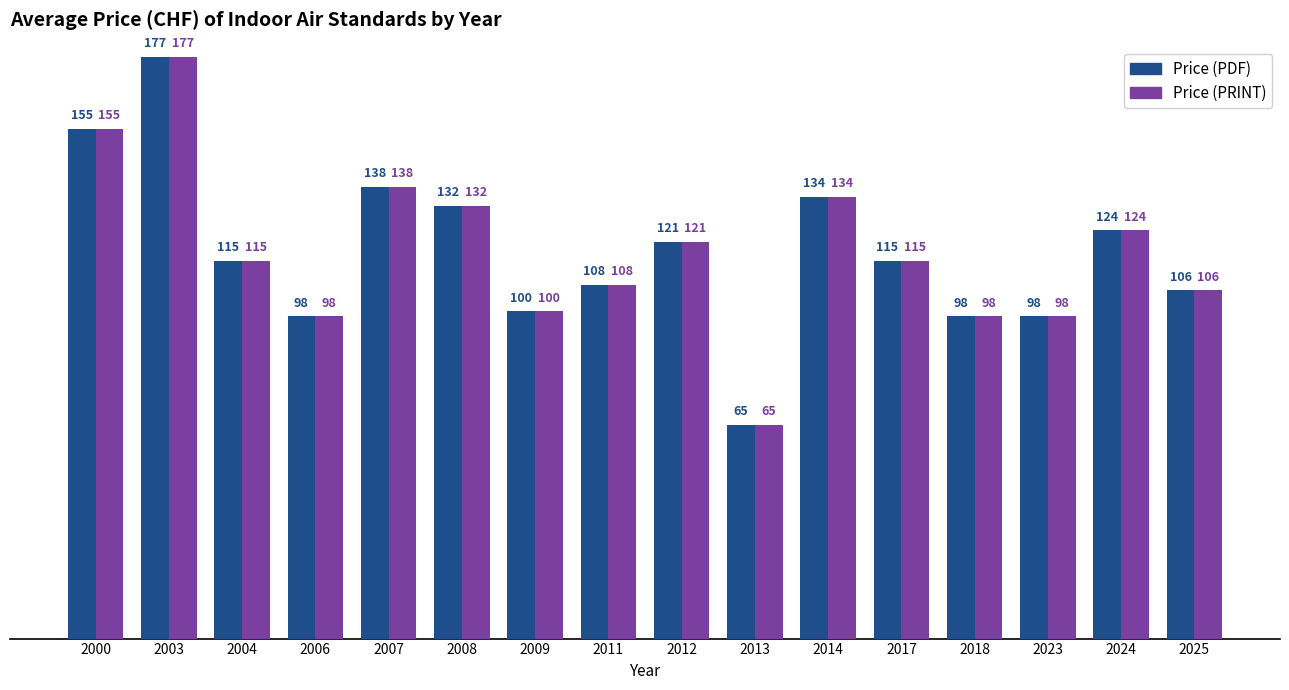

How many data points does each series have?

16